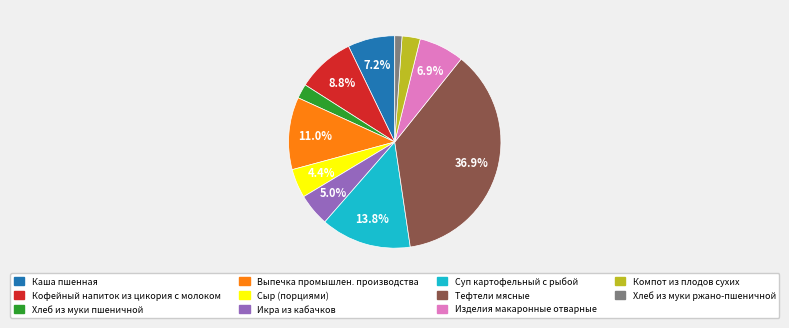

Is it true that Выпечка промышлен. производства is 11% of the pie?

True